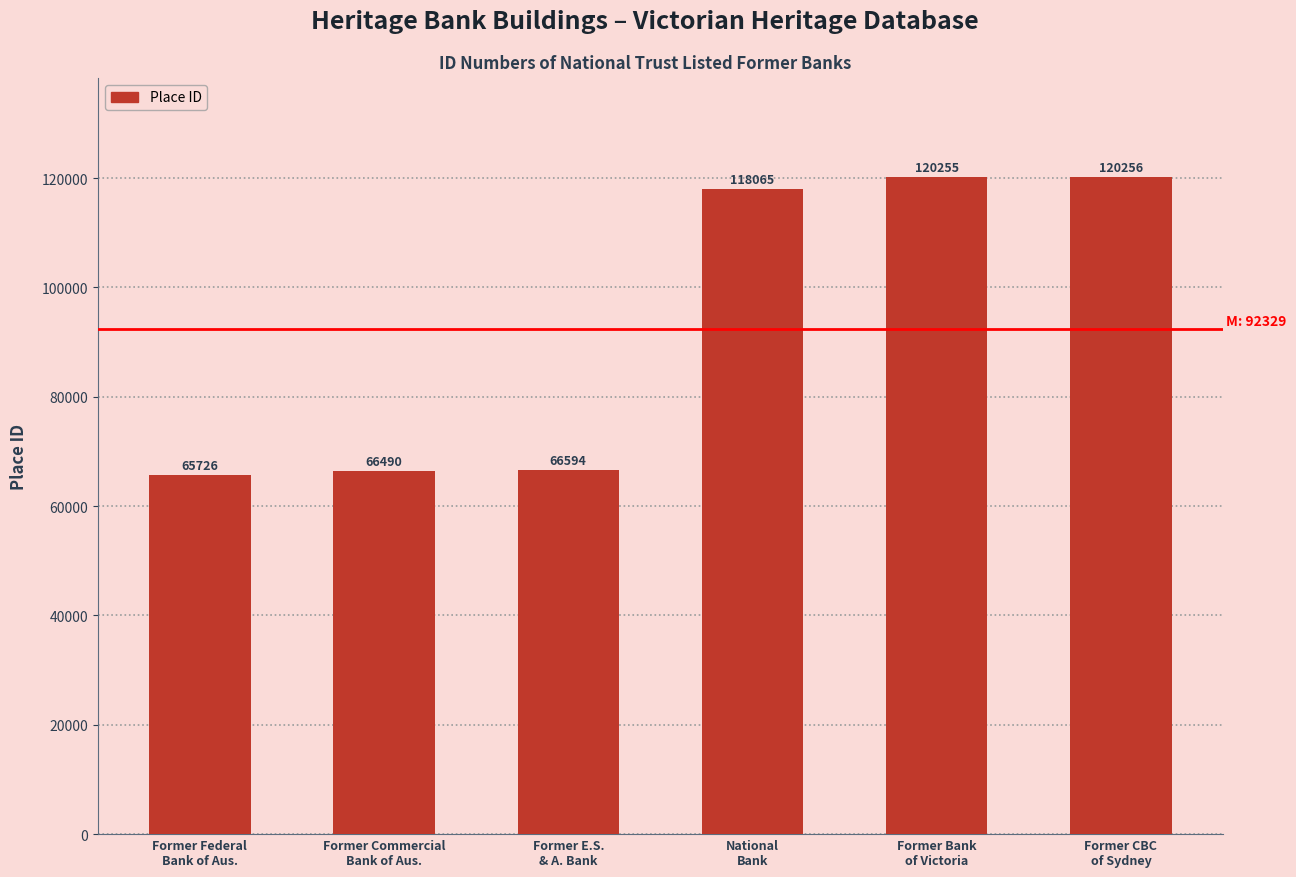

Which has a higher value, National
Bank or Former CBC
of Sydney?

Former CBC
of Sydney